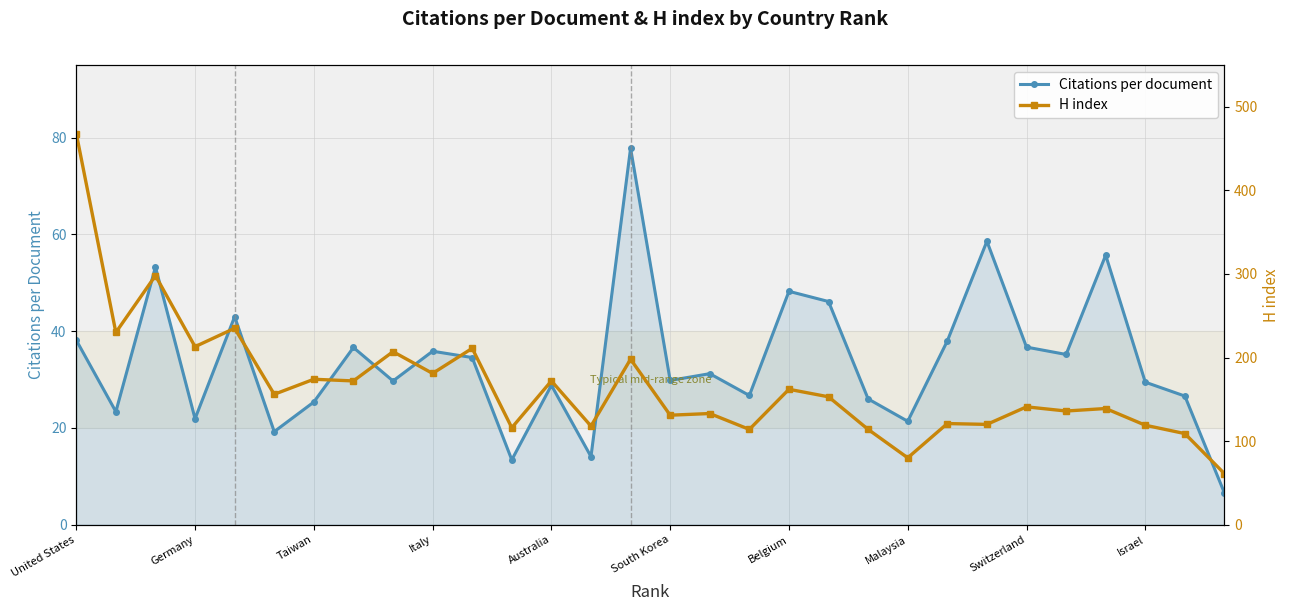

True or false: Citations per document has more than 1 interior local peaks.

True